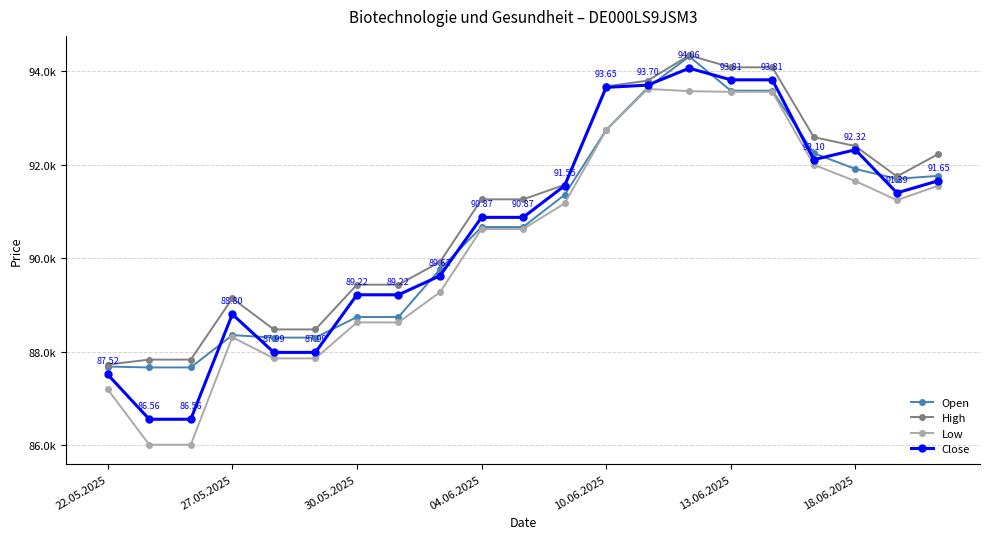

What are all the series names shown in the legend?

Open, High, Low, Close